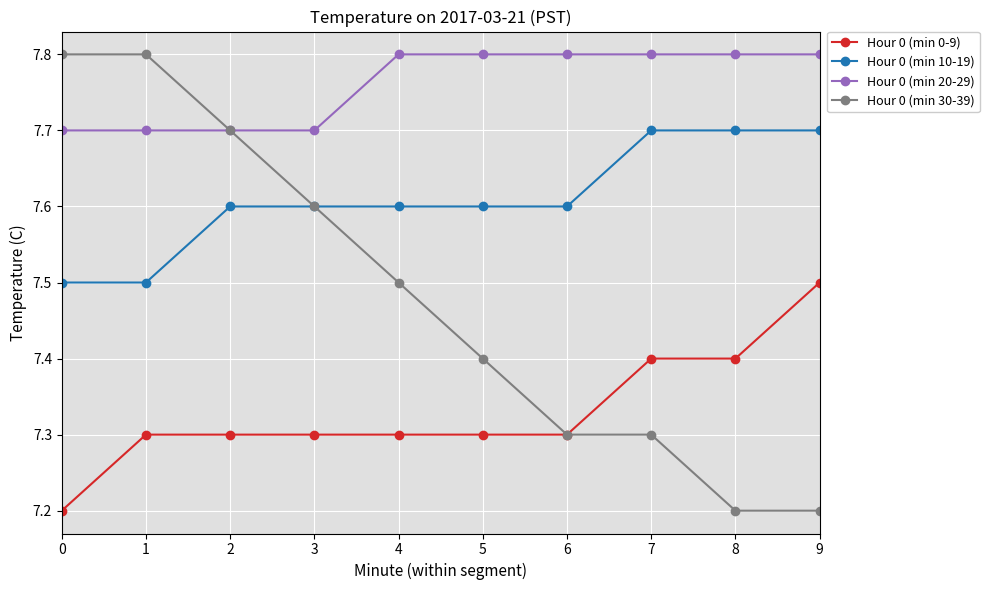

How many lines are shown in the chart?

4